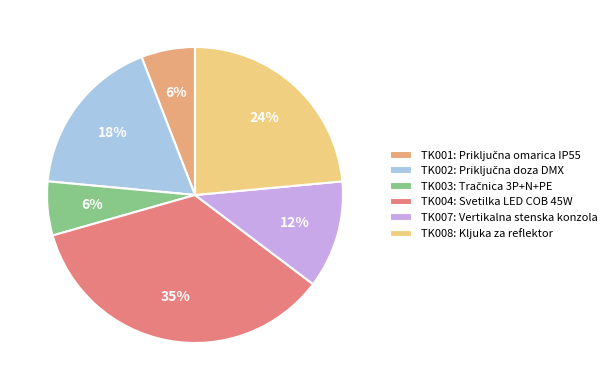

To the nearest percent, what portion does TK004: Svetilka LED COB 45W represent?

35%